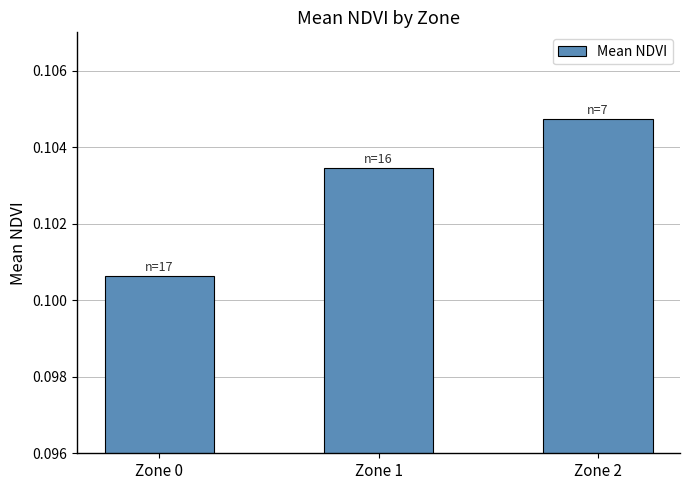

List the labels in order of value, smallest first.

Zone 0, Zone 1, Zone 2